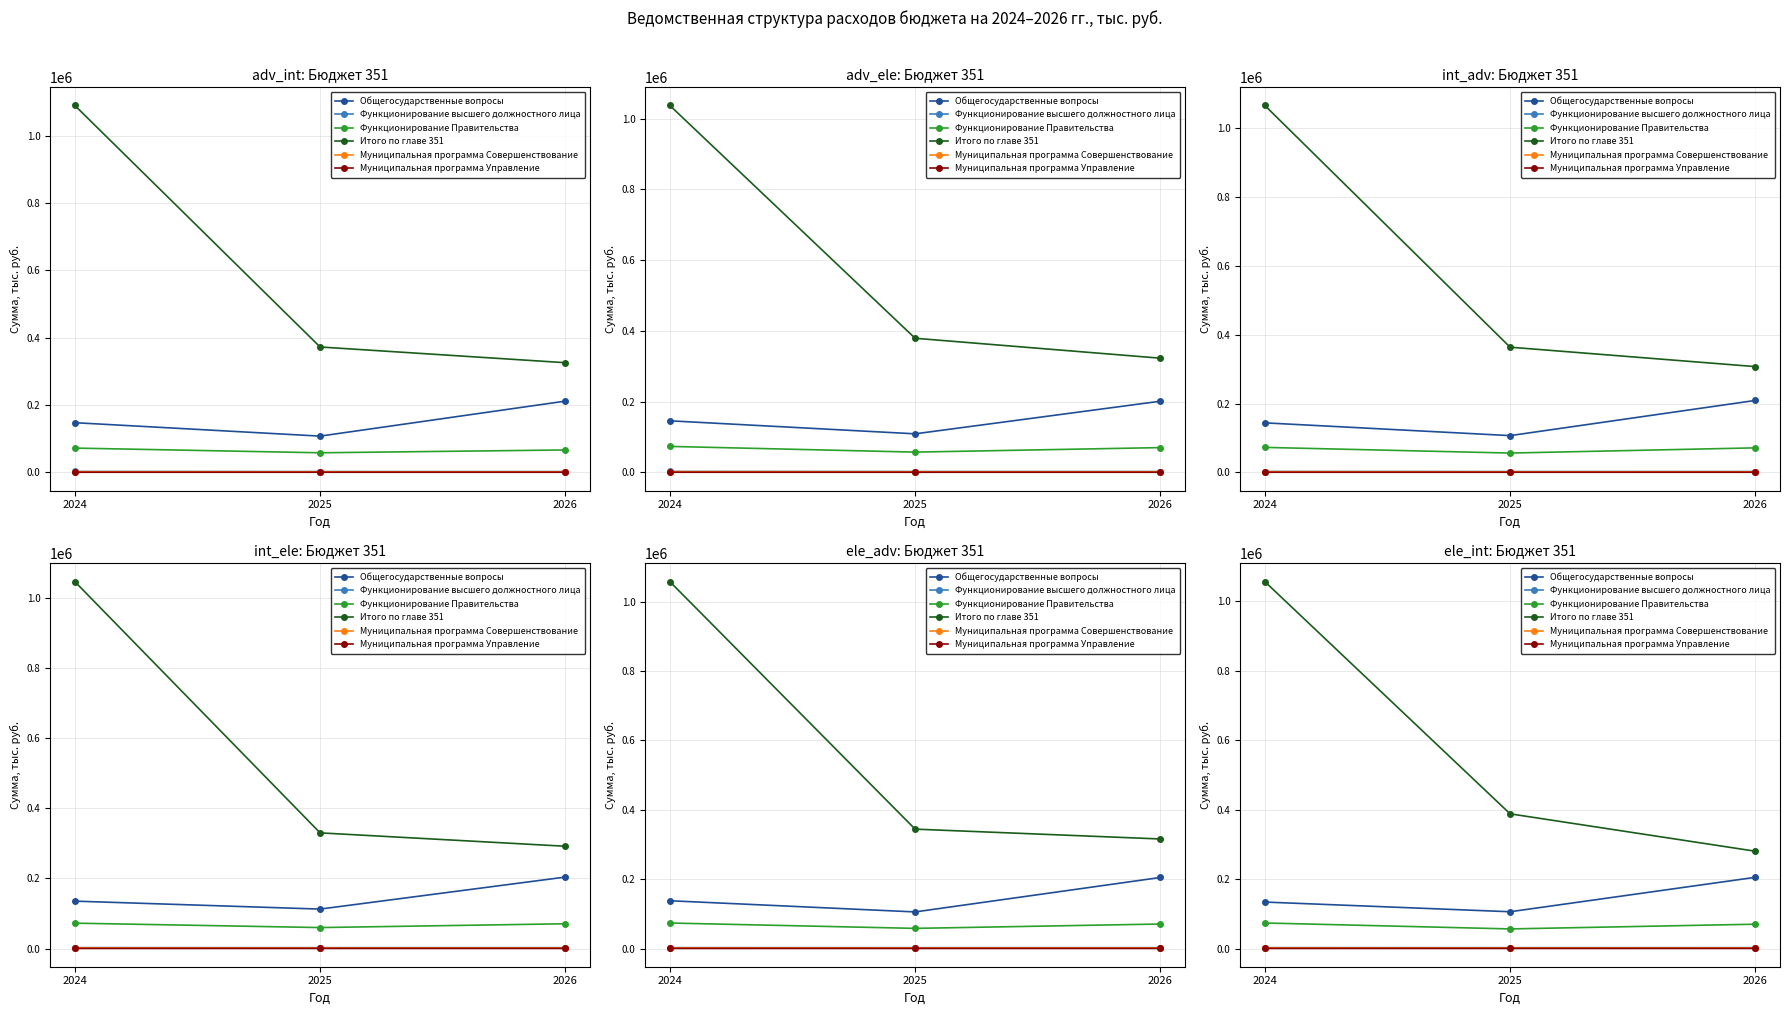

Reading right to left, transcribe all the data shown in this chart.

Общегосударственные вопросы: 2026=205241.0	2025=106035.8	2024=133935.0
Функционирование высшего должностного лица: 2026=2589.3	2025=2528.5	2024=2654.0
Функционирование Правительства: 2026=70197.9	2025=56574.6	2024=73665.6
Итого по главе 351: 2026=280244.4	2025=387997.3	2024=1056957.8
Муниципальная программа Совершенствование: 2026=1967.8	2025=1918.8	2024=2033.3
Муниципальная программа Управление: 2026=537.8	2025=556.9	2024=539.9